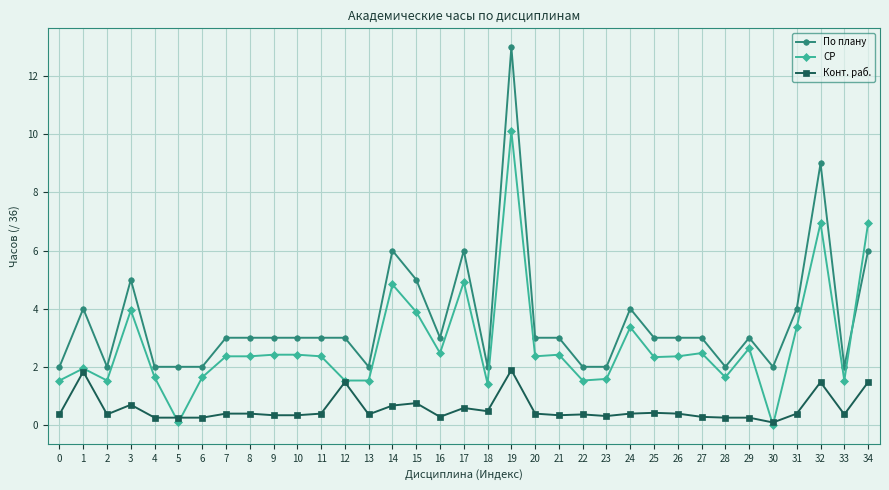

Which series ends up on top after the final intersection of По плану and СР?

СР